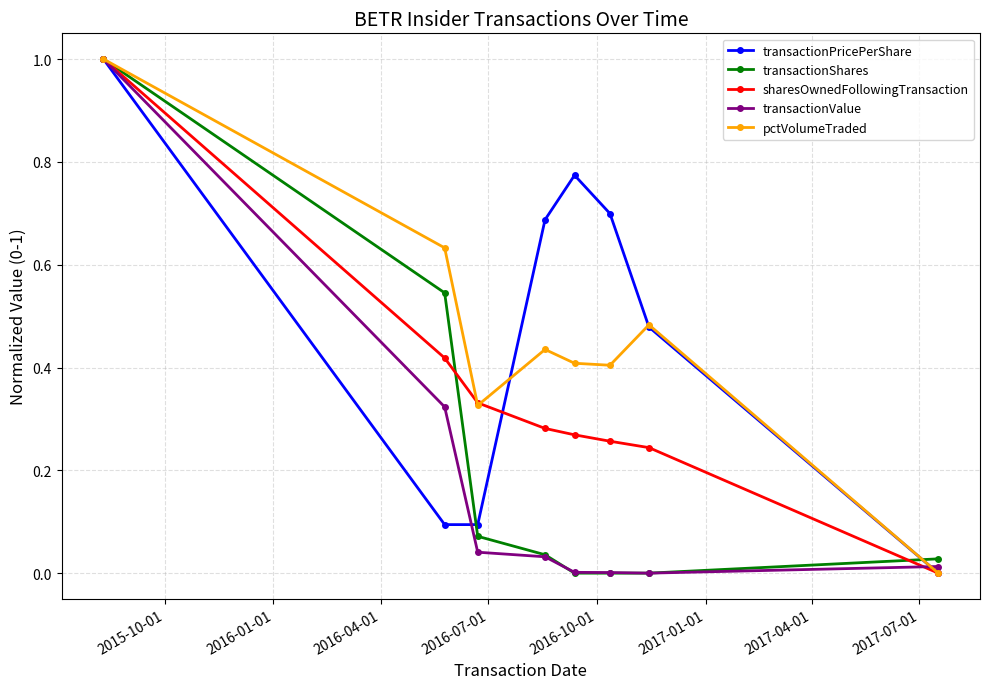

How many interior local peaks does the transactionPricePerShare series have?

1